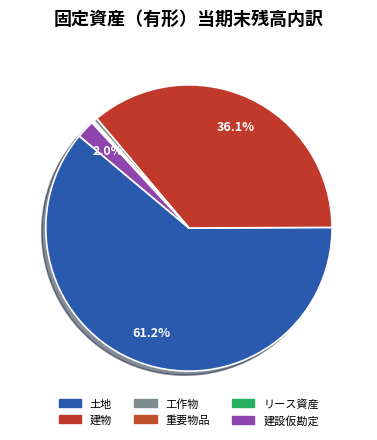

To the nearest percent, what is the average slice percentage?

17%